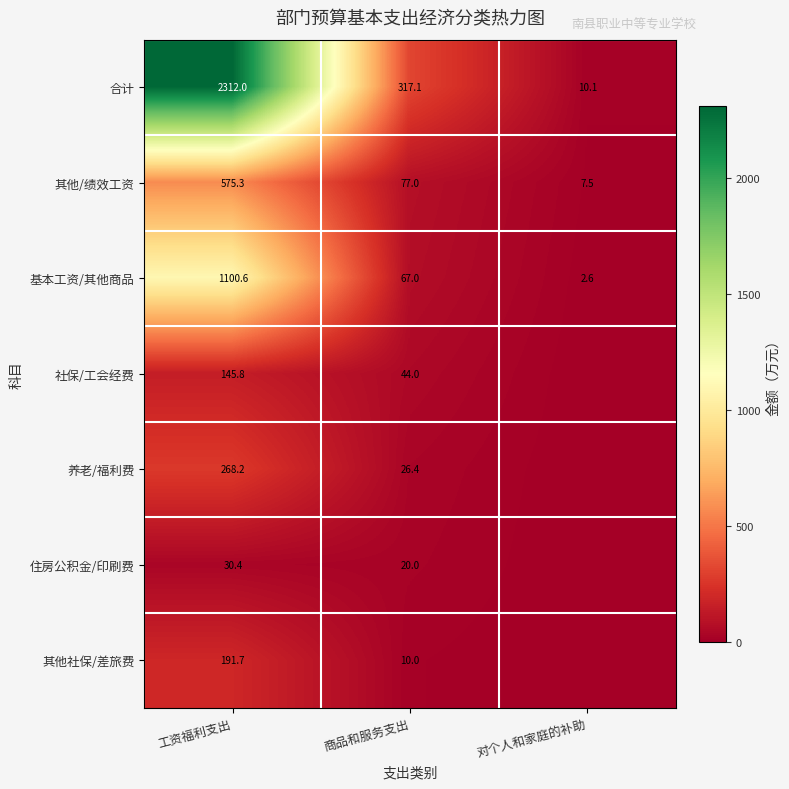

What is the spread (max minus min) of values at 工资福利支出?

2281.6